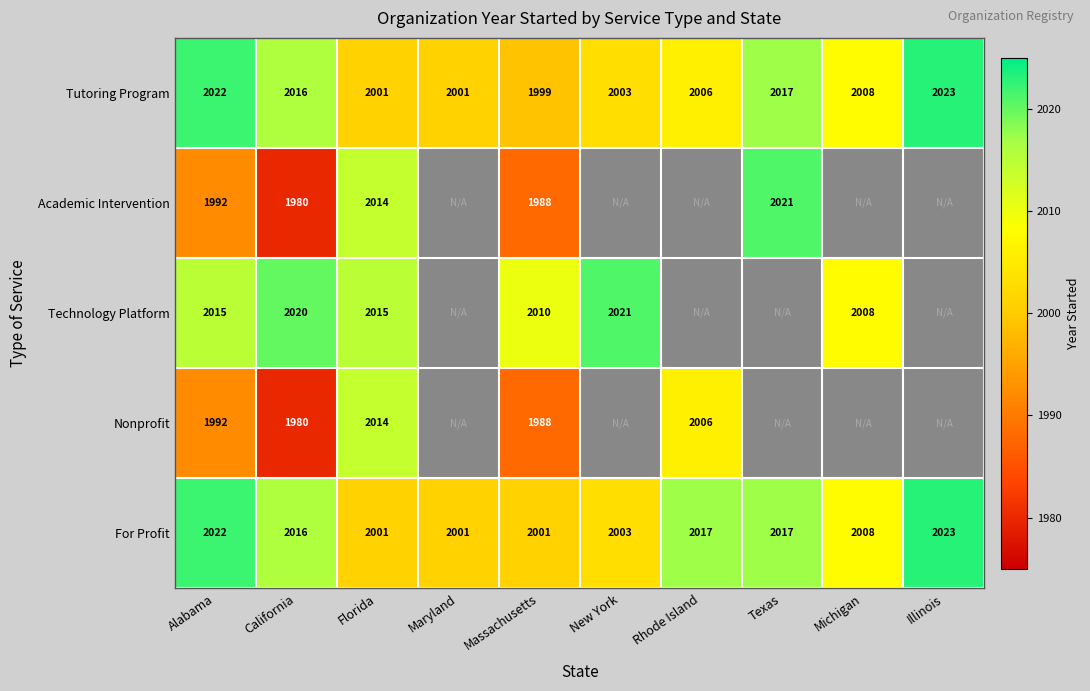

Where does the For Profit series first go above 2016?

Alabama